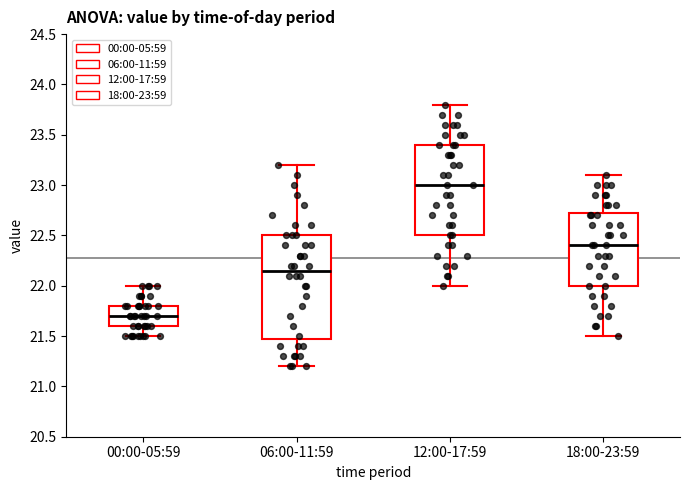

Reading left to right, transcribe this box plot: for each box, give where its median line is, the range the box spans, and where its two whiskers end, as read against the y-axis. The values are not printed on the chart, so give them approximately, as read against the axis.

00:00-05:59: median 21.70, box 21.60 to 21.80, whiskers 21.50 to 22.00
06:00-11:59: median 22.15, box 21.50 to 22.50, whiskers 21.20 to 23.20
12:00-17:59: median 23.00, box 22.50 to 23.40, whiskers 22.00 to 23.80
18:00-23:59: median 22.40, box 22.00 to 22.75, whiskers 21.50 to 23.10